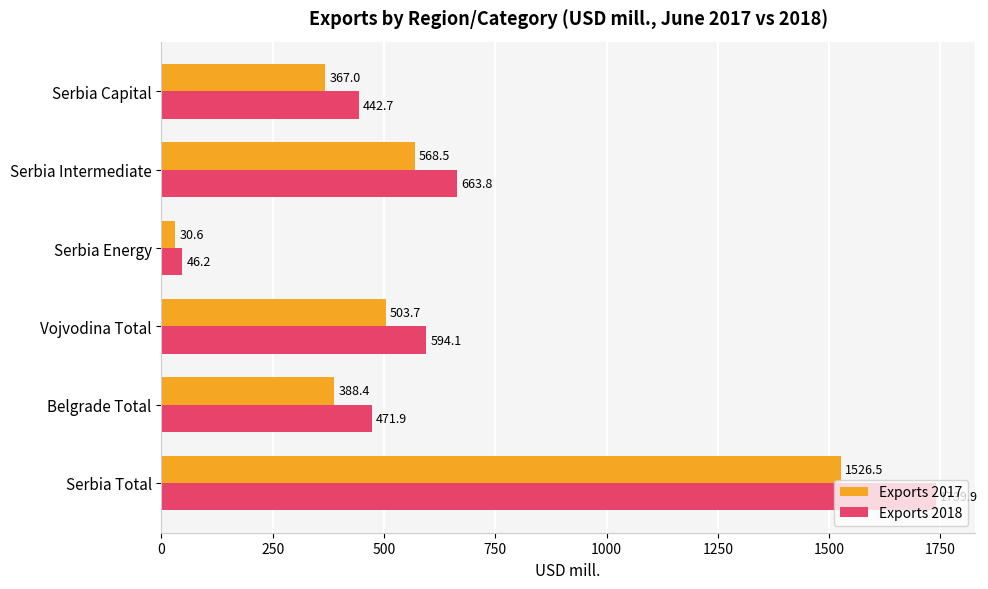

What is the difference between the maximum and minimum values in the Exports 2018 series?

1693.7